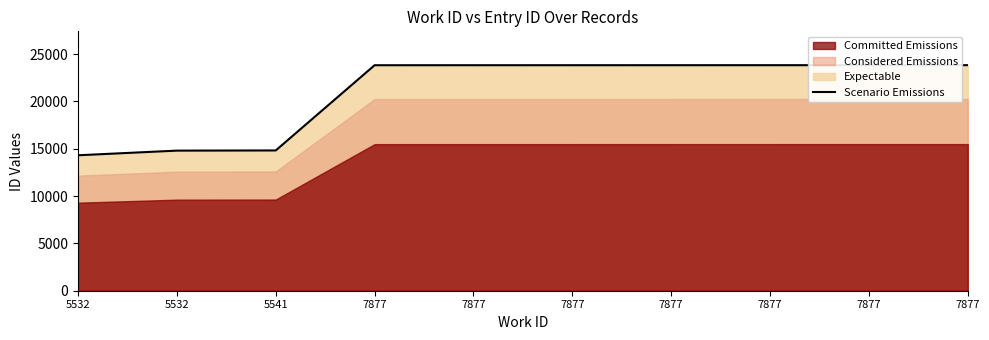

True or false: the data shows 23816 at 7877.

True